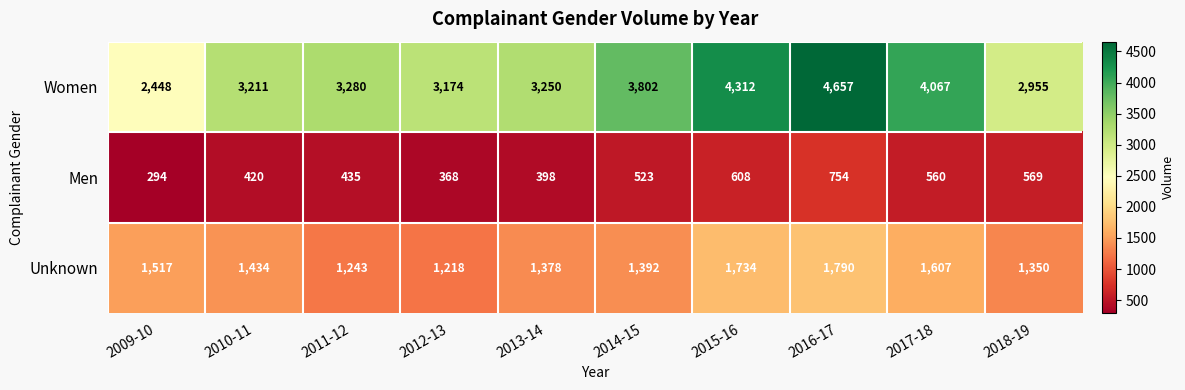

Which series changed the most between 2011-12 and 2016-17?

Women